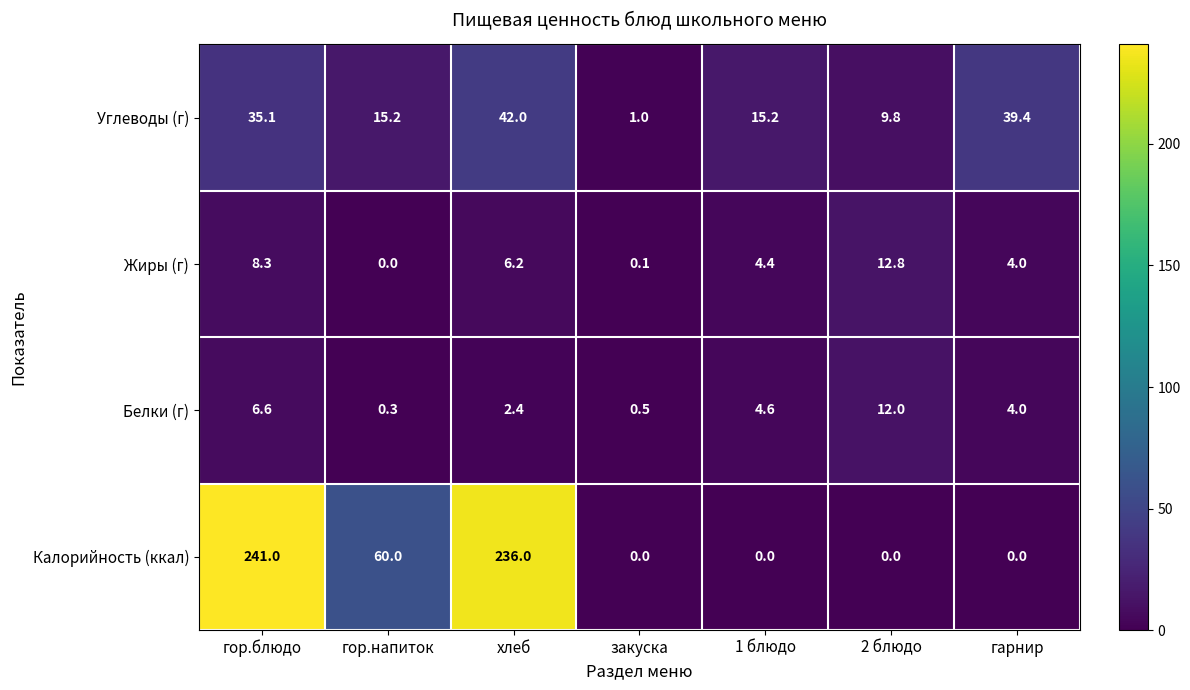

What is the difference between the Углеводы (г) values at 1 блюдо and закуска?

14.2